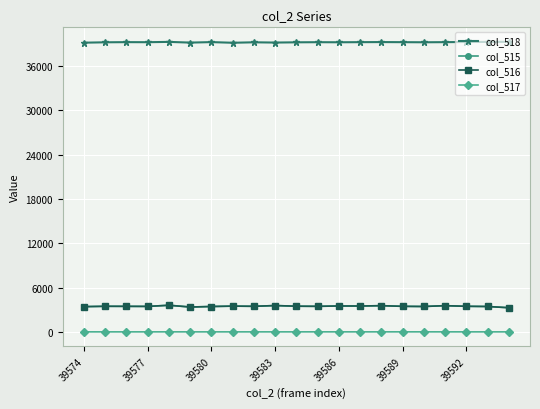

True or false: col_516 has more than 0 points higher than both neighbors.

True